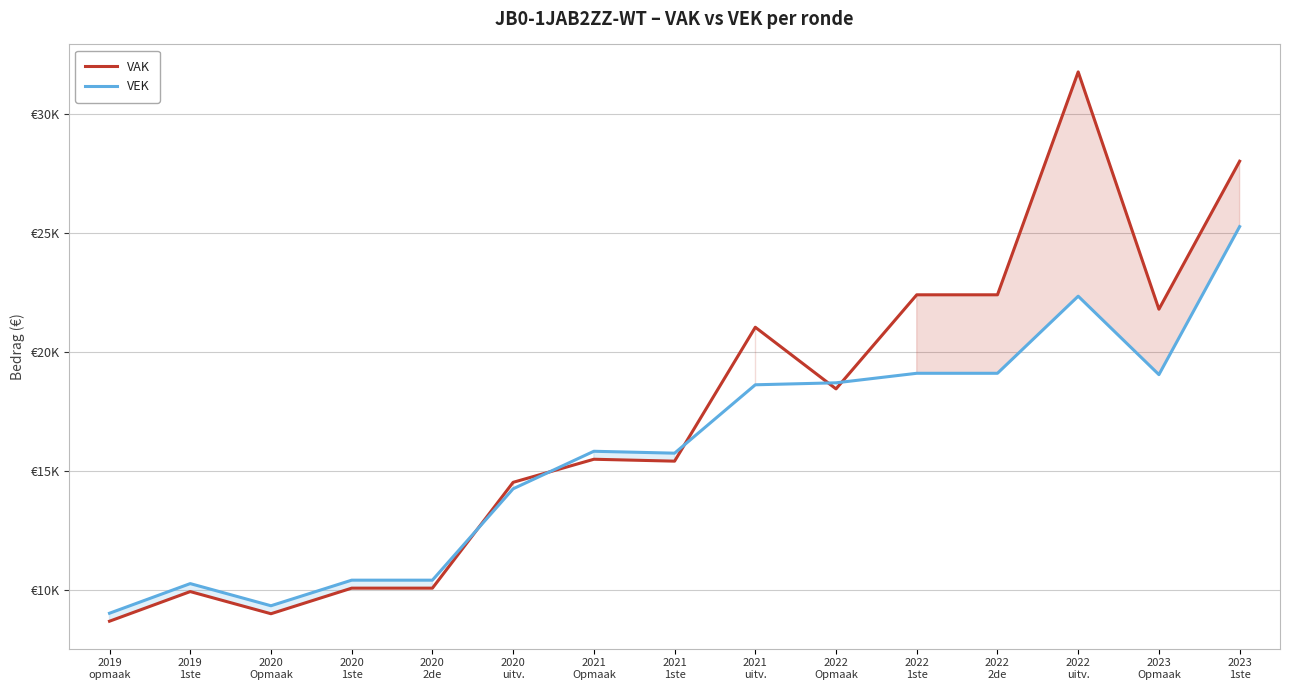

List the series in order of their peak value, lowest first.

VEK, VAK